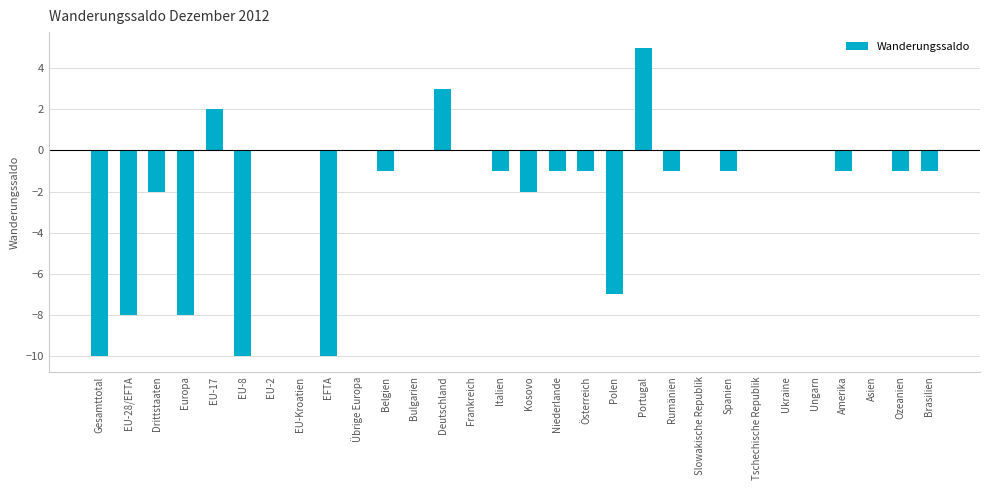

Which has a higher value, Portugal or Ozeanien?

Portugal